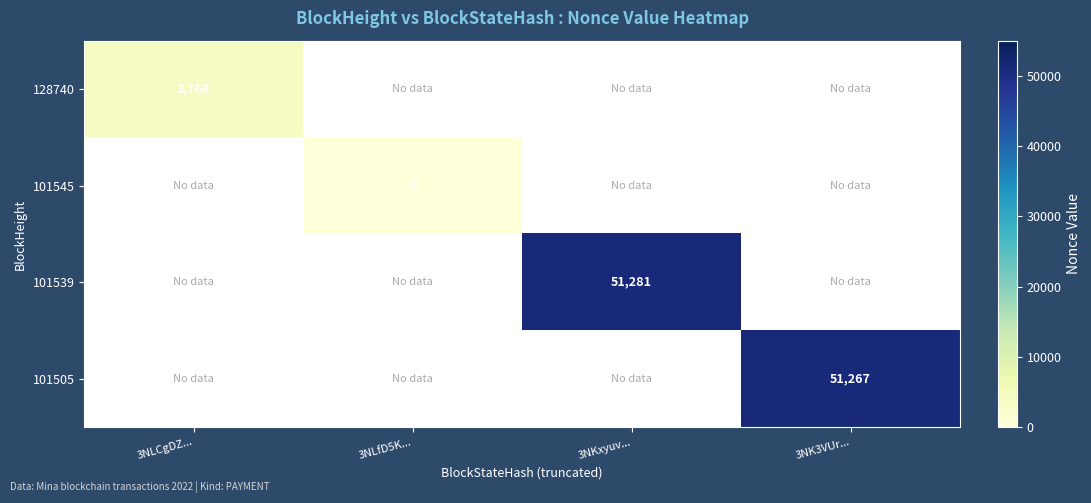

At how many categories does at least one series exceed 13219?

2